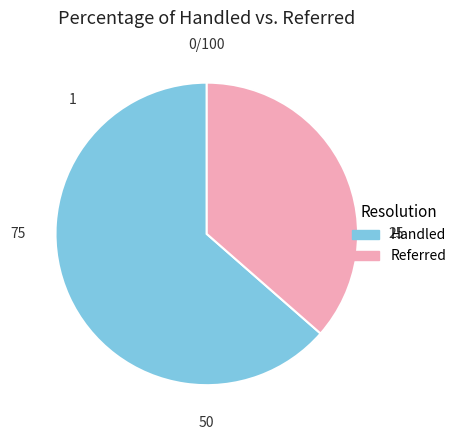

The Referred slice represents 43% of the pie. True or false?

False